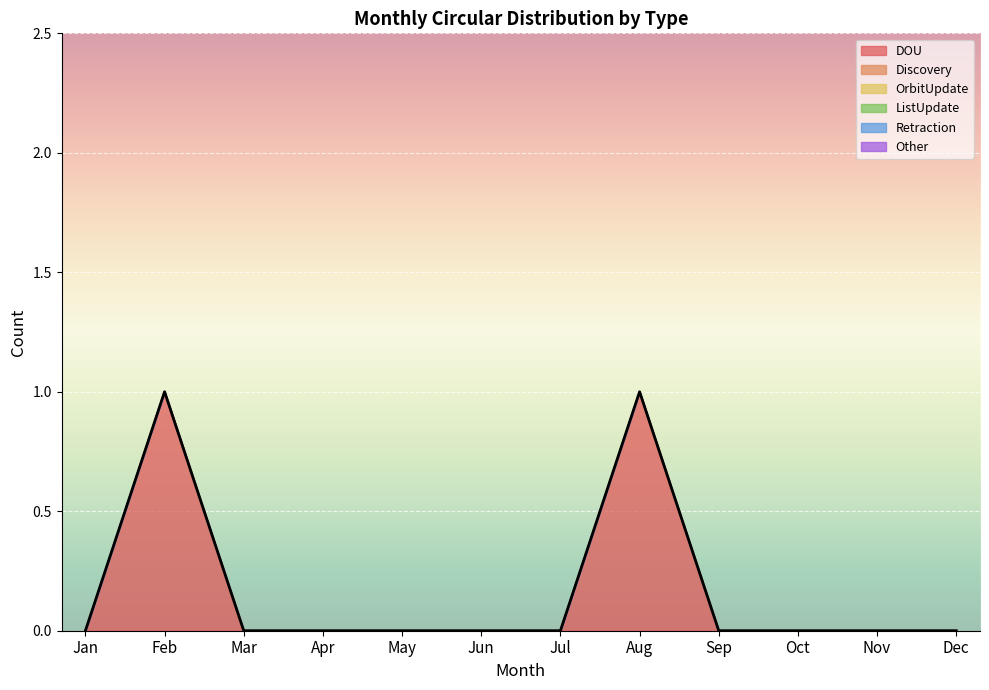

At Sep, list the series in order from smallest to largest.

DOU, Discovery, OrbitUpdate, ListUpdate, Retraction, Other